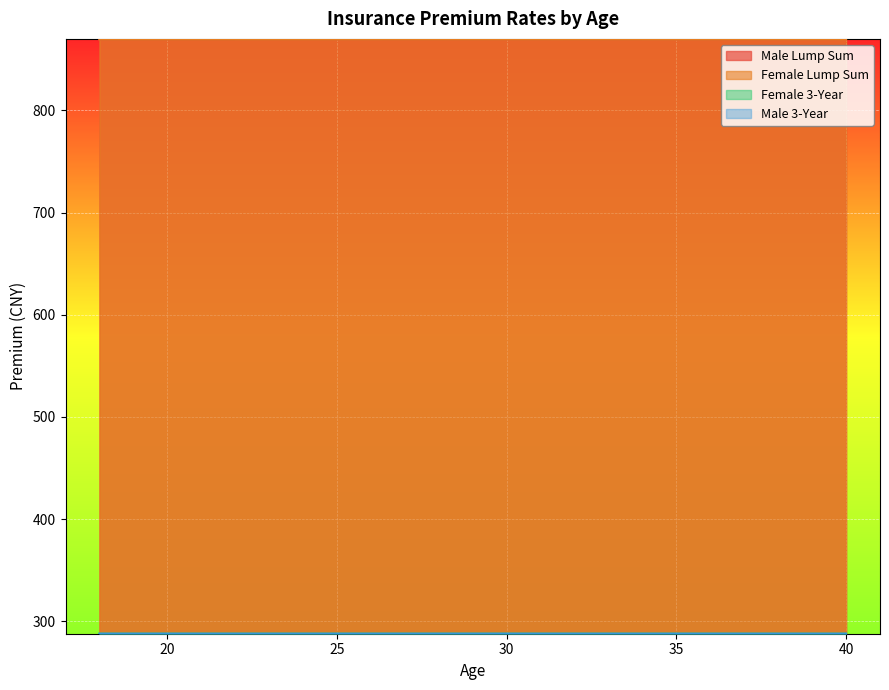

Which has a higher value, 29 or 40?

29